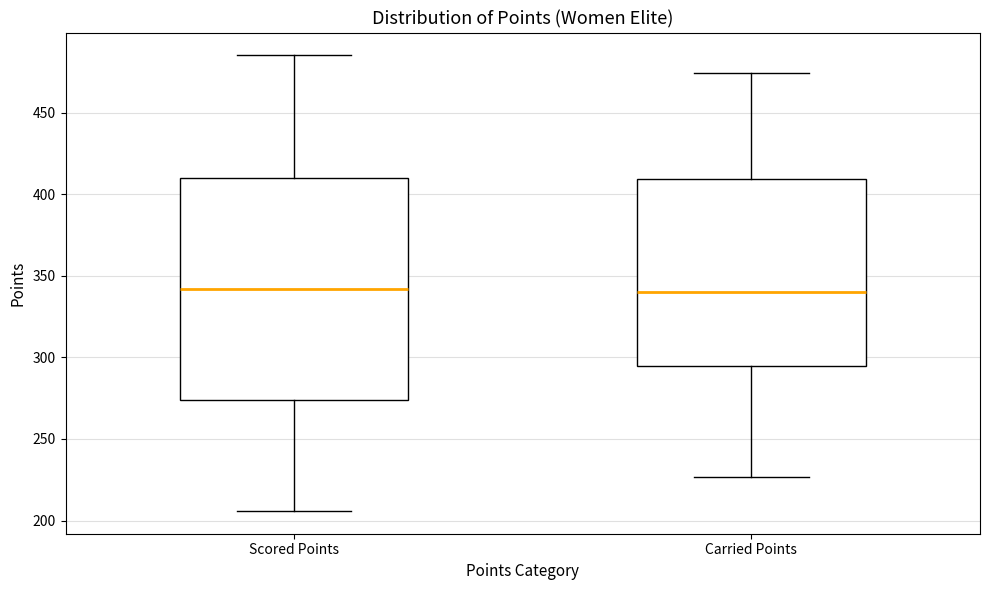

Reading left to right, transcribe this box plot: for each box, give where its median line is, the range the box spans, and where its two whiskers end, as read against the y-axis. The values are not printed on the chart, so give them approximately, as read against the axis.

Scored Points: median 340, box 275 to 410, whiskers 205 to 485
Carried Points: median 340, box 295 to 410, whiskers 225 to 475